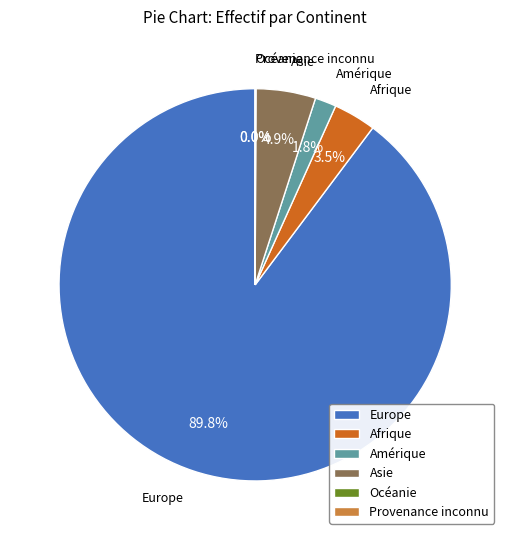

To the nearest percent, what is the average slice percentage?

17%